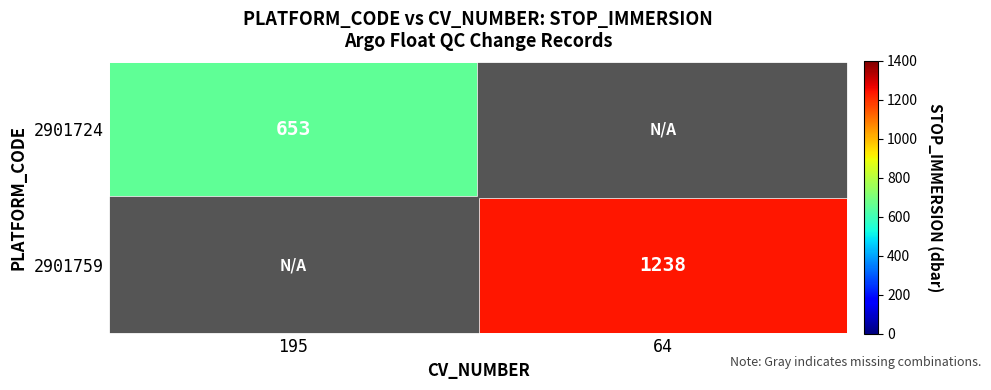

Count the number of data series in this chart.

2